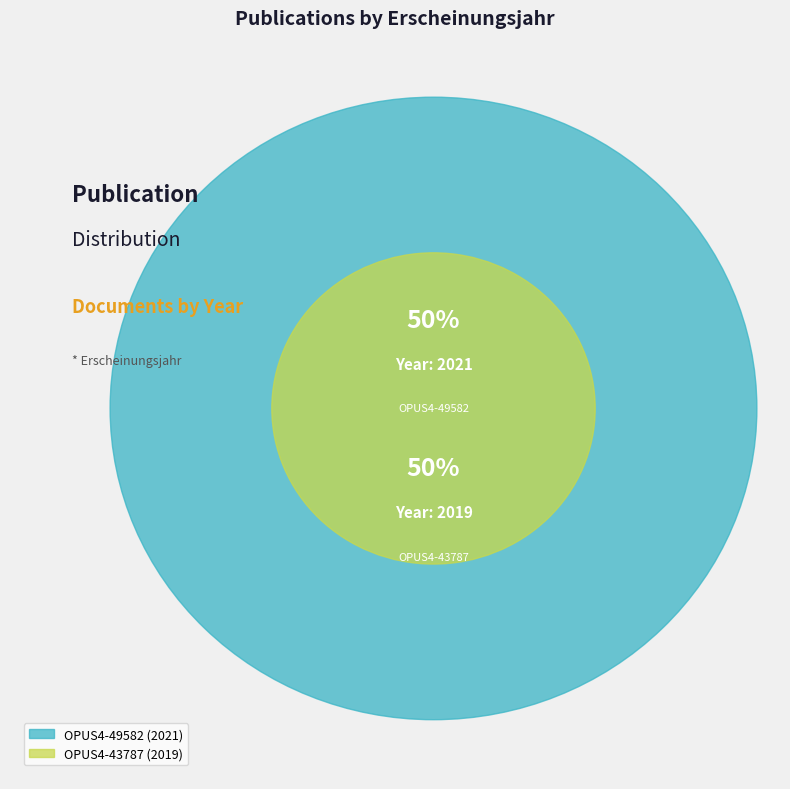

Between OPUS4-43787 and OPUS4-49582, which is larger?

OPUS4-49582